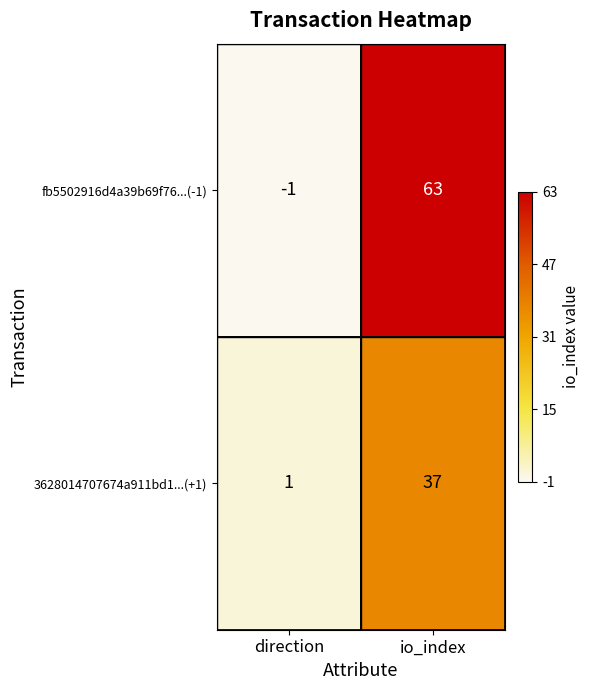

How many distinct data groups are displayed?

2